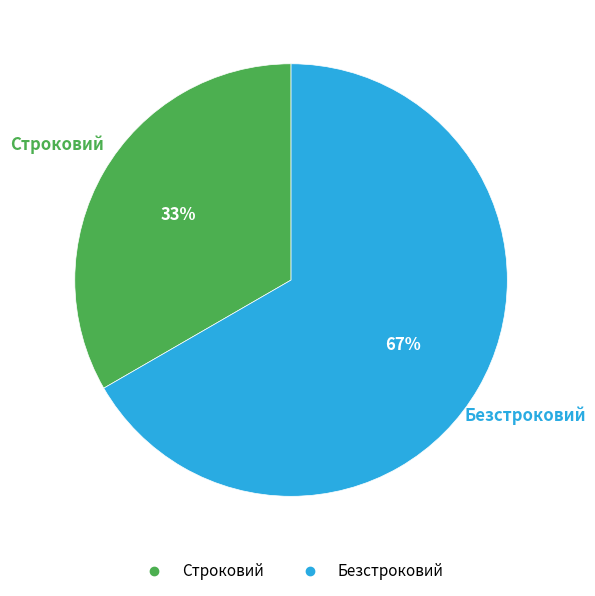

What percentage is the Строковий slice, to the nearest percent?

33%